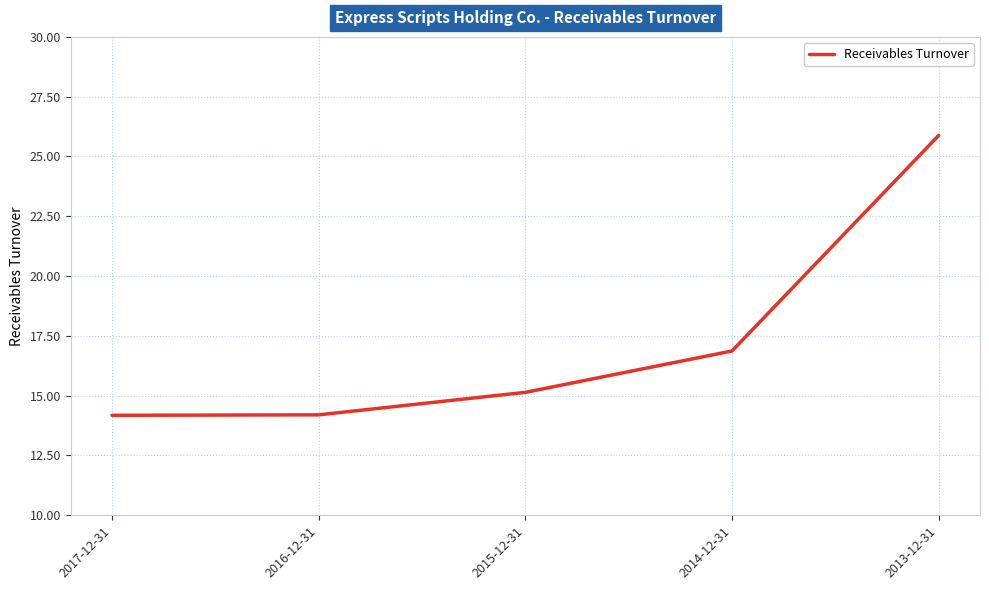

The value at 2013-12-31 is 17.4. True or false?

False